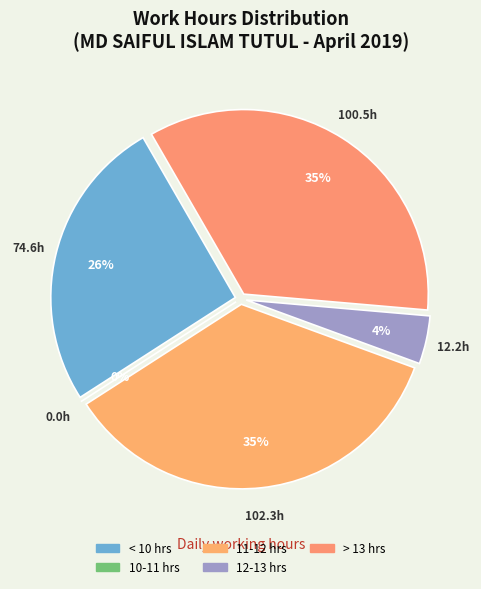

The Day 2 slice represents 1% of the pie. True or false?

False